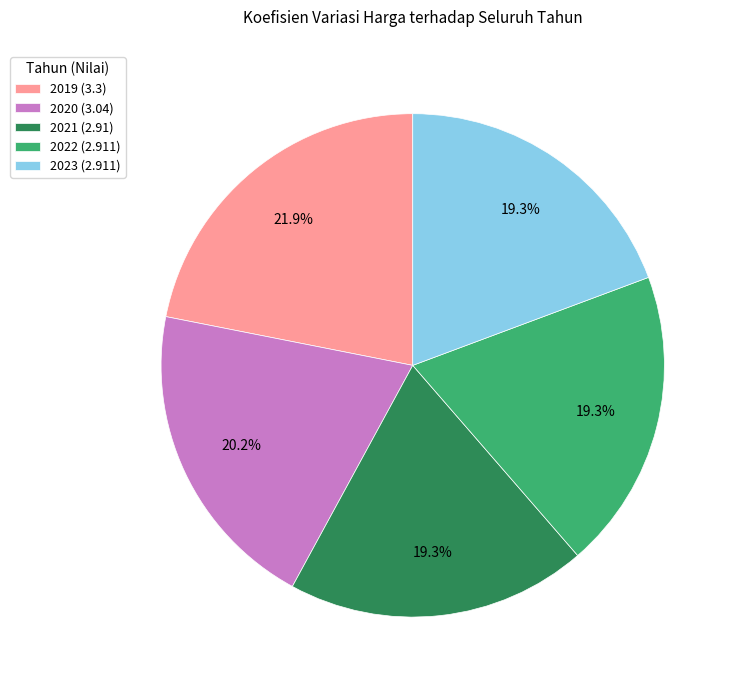

Between 2019 and 2022, which is larger?

2019